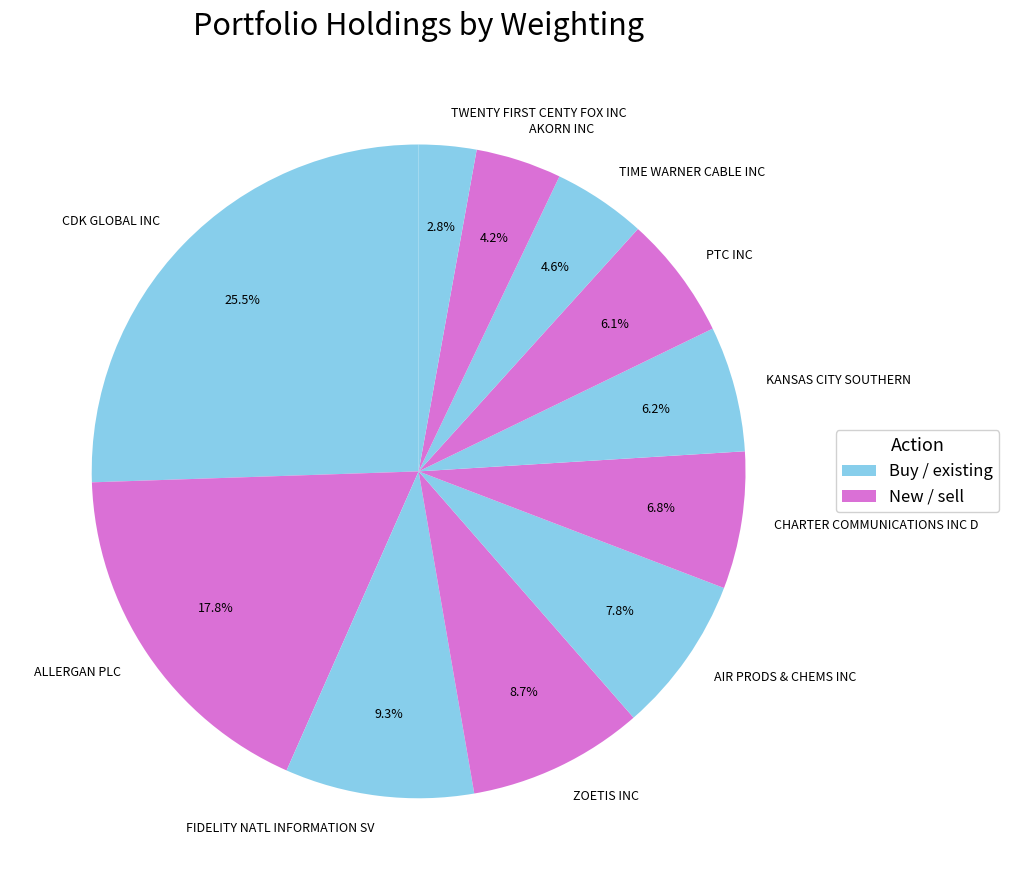

Which slice is the smallest?

TWENTY FIRST CENTY FOX INC